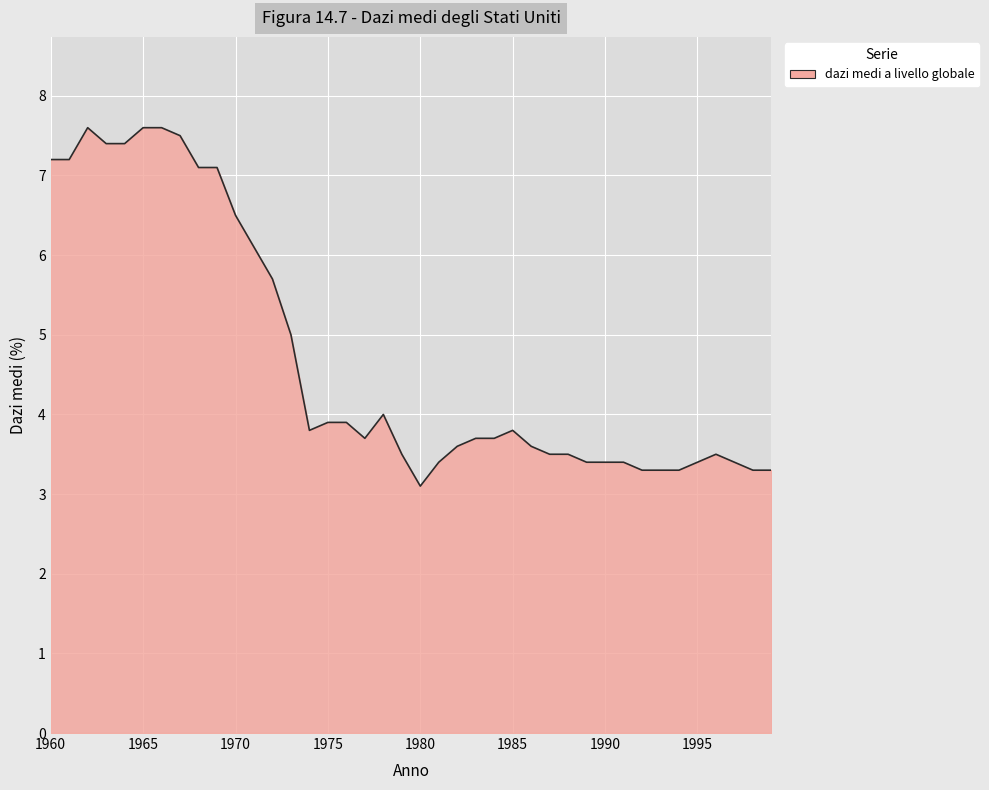

What is the difference between the maximum and minimum values?

4.5